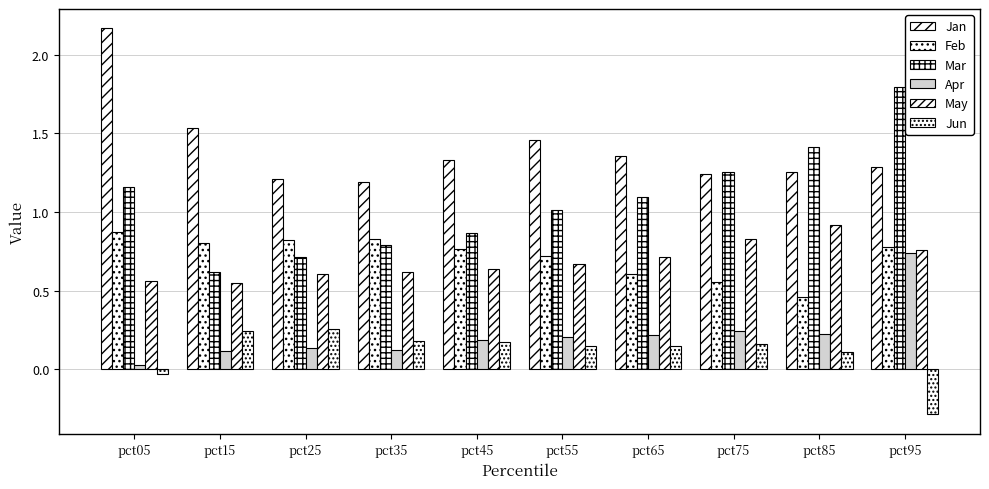

What is the spread (max minus min) of values at pct15?

1.4